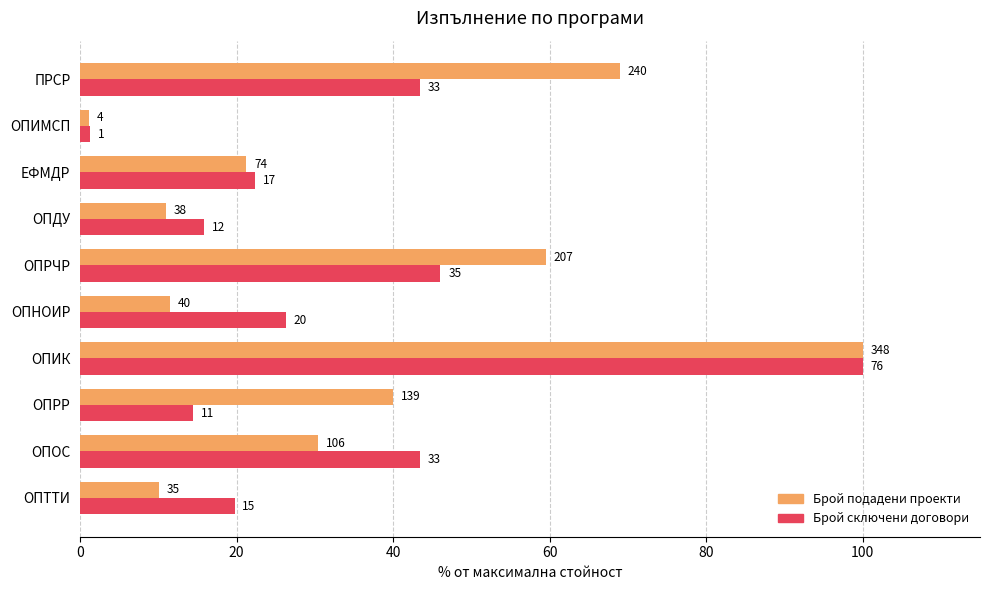

What is the label of the 3rd bar from the right?

ЕФМДР